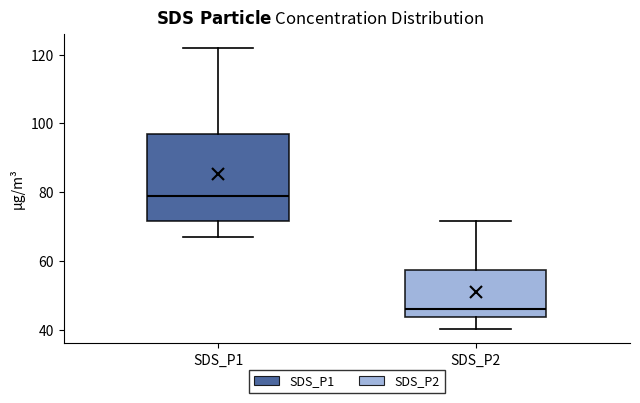

Reading left to right, read every box against the y-axis: the position of its median line, the range the box covers, and the ends of its whiskers. The values are not printed on the chart, so give them approximately, as read against the axis.

SDS_P1: median 78, box 72 to 96, whiskers 66 to 122
SDS_P2: median 46, box 44 to 58, whiskers 40 to 72